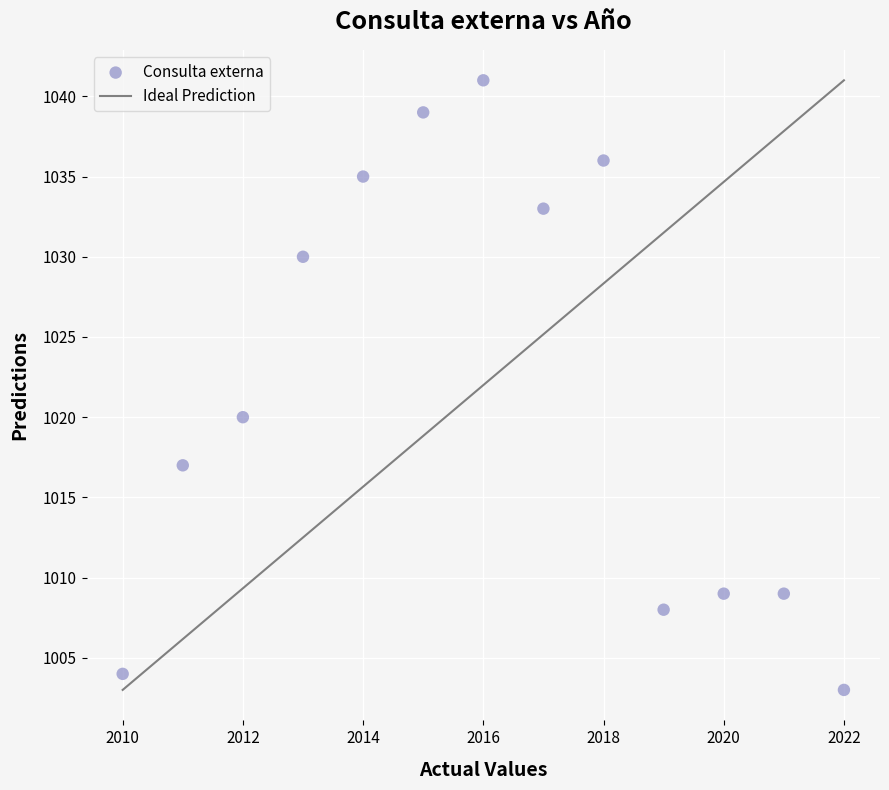

What is the range of X values (max minus min)?

12